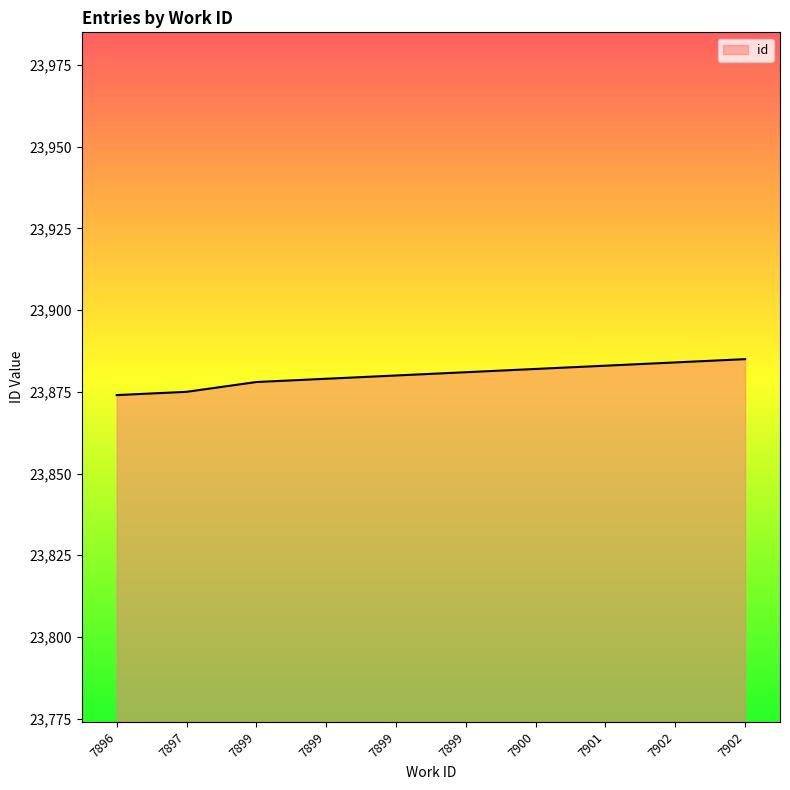

How many values are below 23881?

5